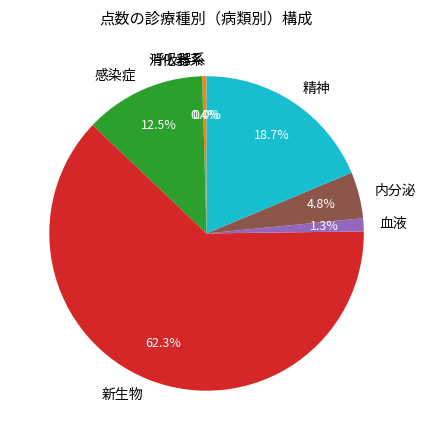

Approximately how many times larger is the value at 血液 compared to 内分泌?

0.3